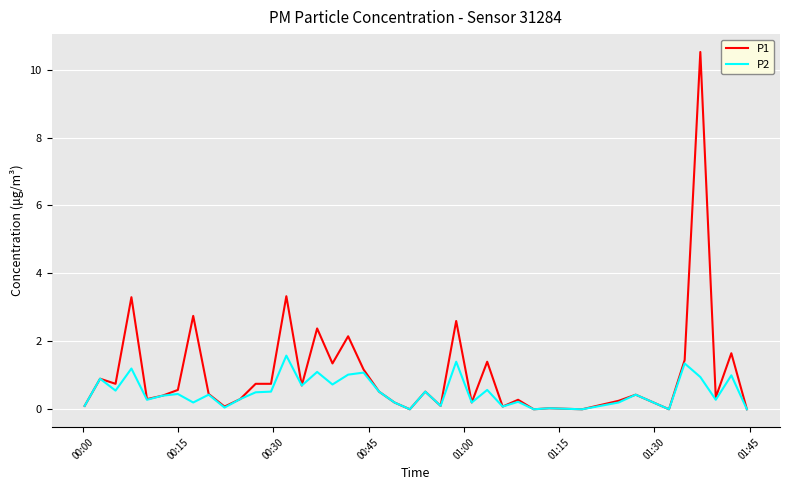

What is the sum of all P1 values?

43.1